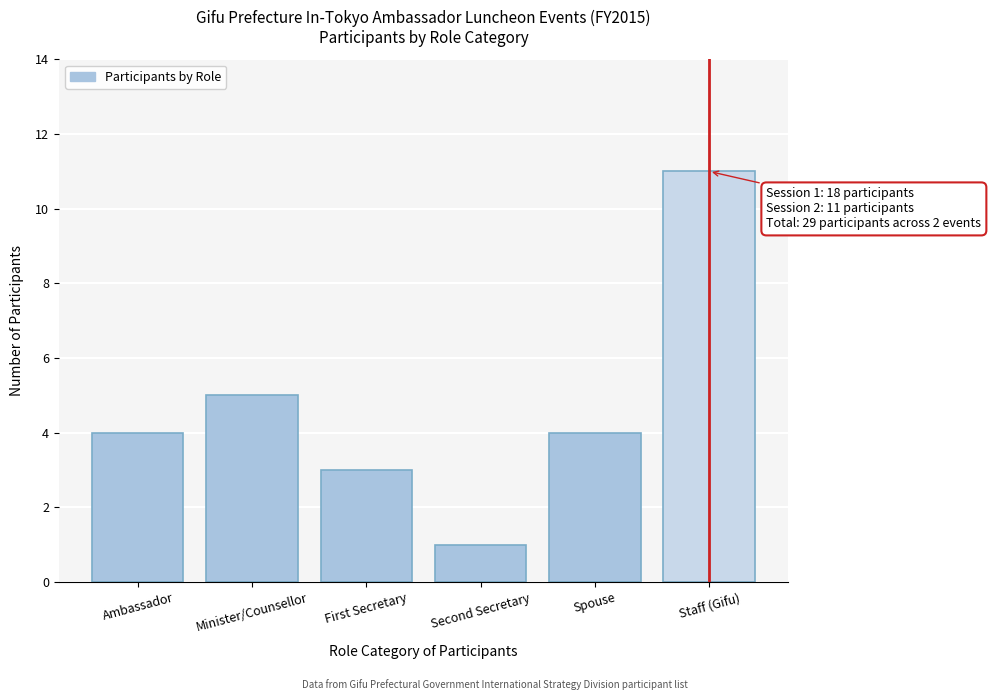

Reading left to right, transcribe all the data shown in this chart.

Ambassador=4	Minister/Counsellor=5	First Secretary=3	Second Secretary=1	Spouse=4	Staff (Gifu)=11